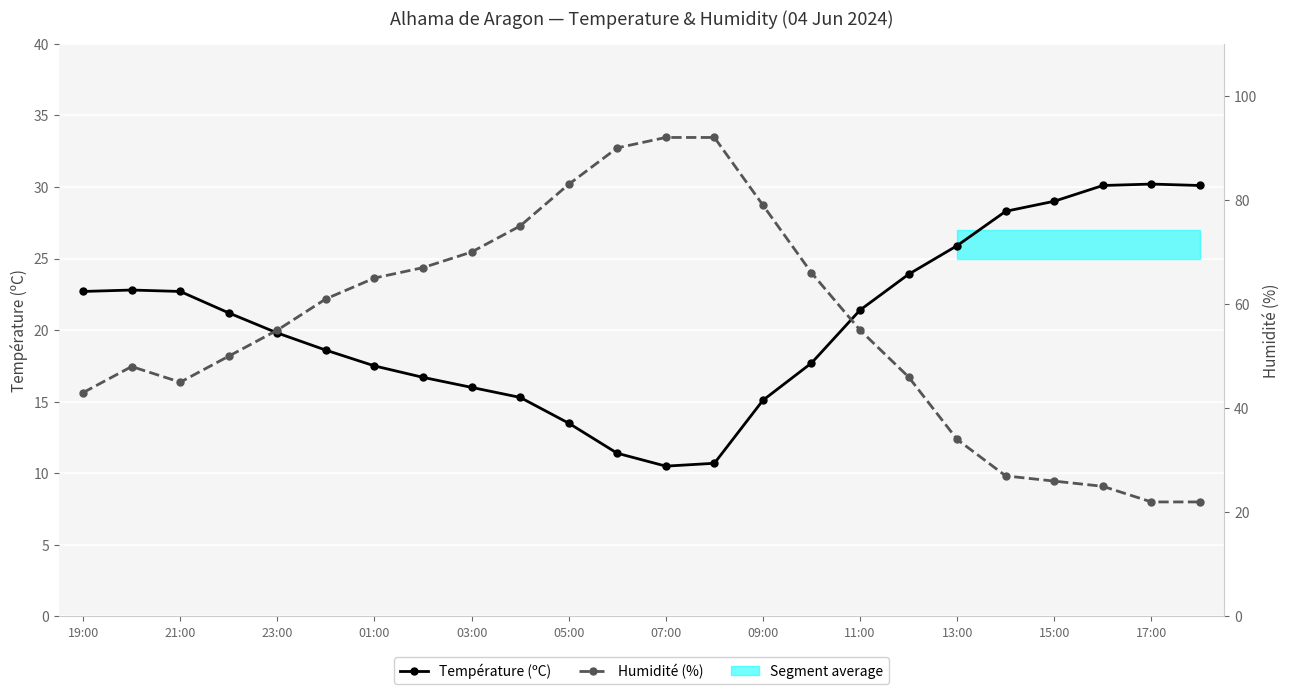

How many interior local peaks does the Humidité (%) series have?

1